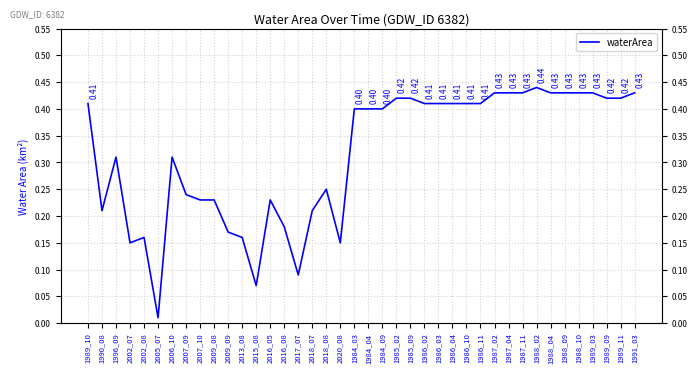

What is the label of the 2nd point from the left?

1990_08